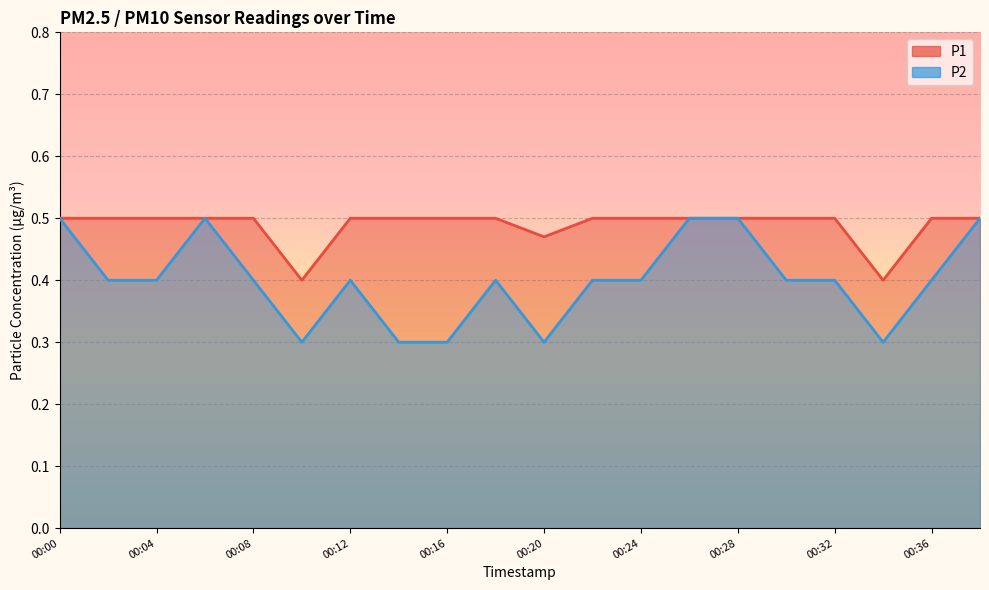

Read the P1 value at 00:10.

0.4